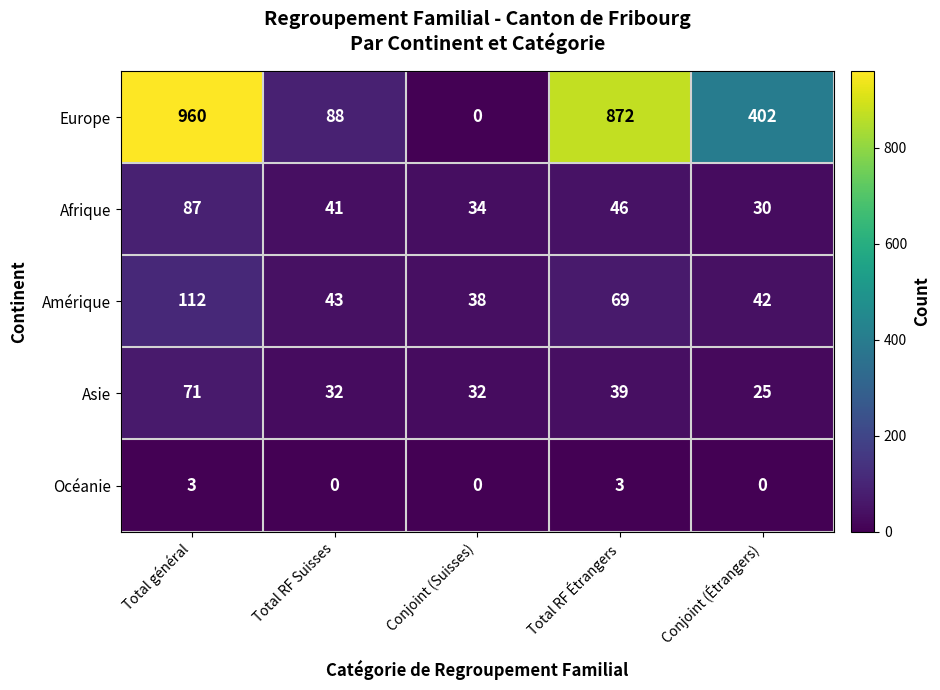

Reading left to right, what are all the values shown in this chart?

Europe: 960	88	0	872	402
Afrique: 87	41	34	46	30
Amérique: 112	43	38	69	42
Asie: 71	32	32	39	25
Océanie: 3	0	0	3	0